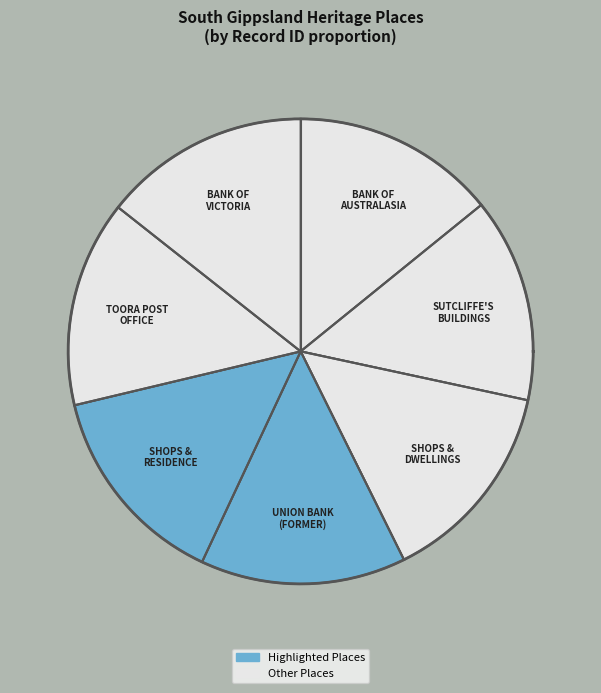

Count the number of slices in the pie.

7